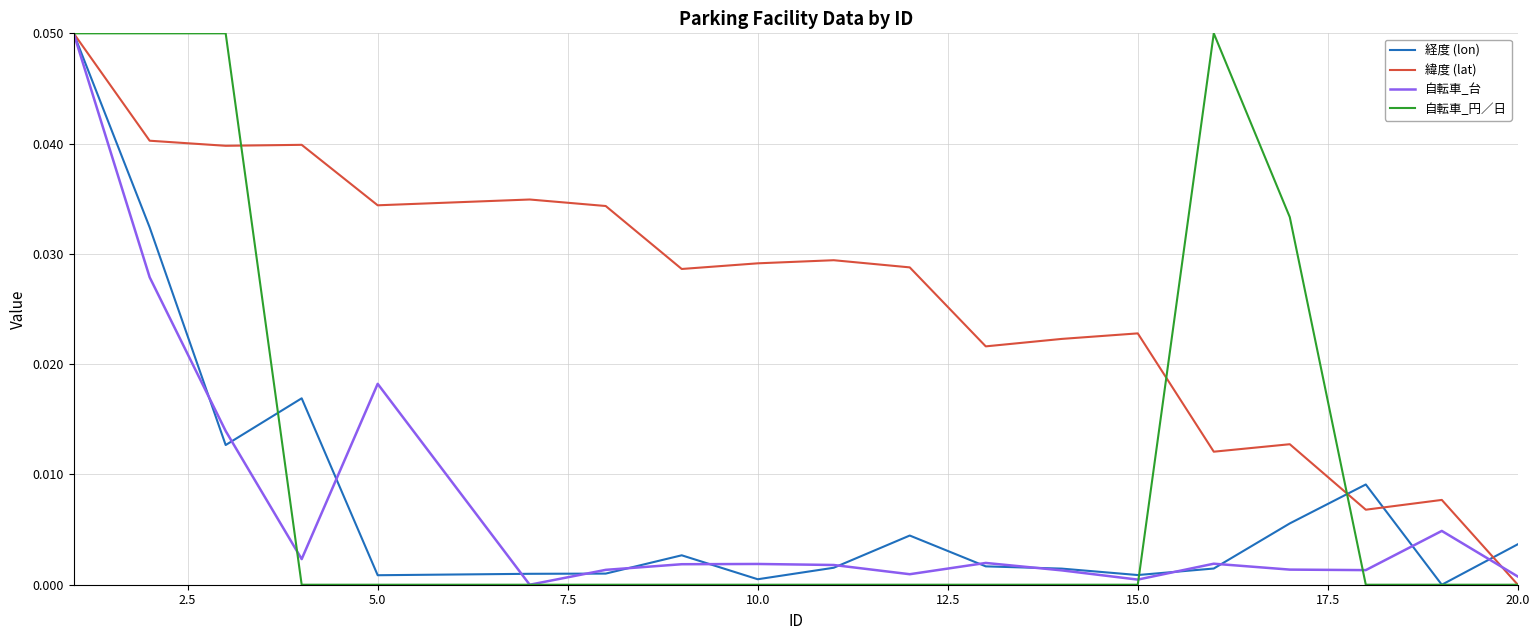

Which series has the largest total across all categories?

緯度 (lat)